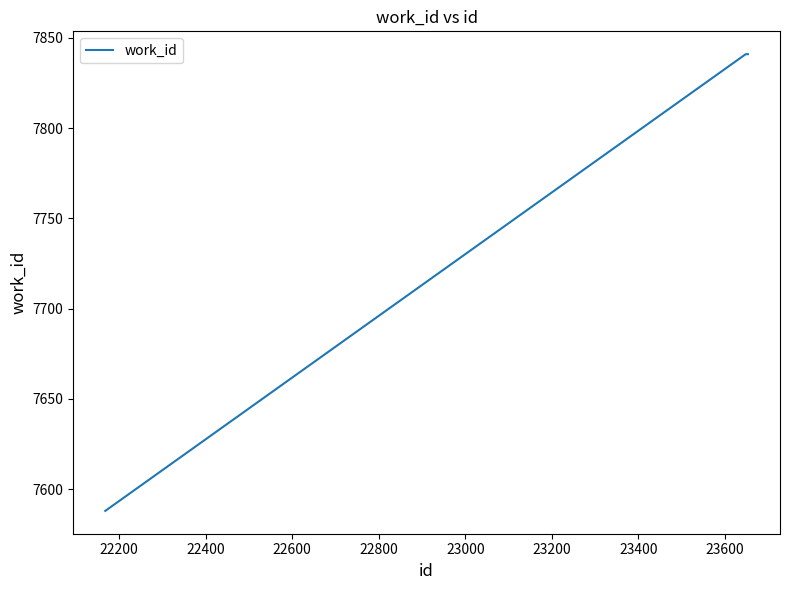

True or false: there are more than 1 points higher than both neighbors.

False